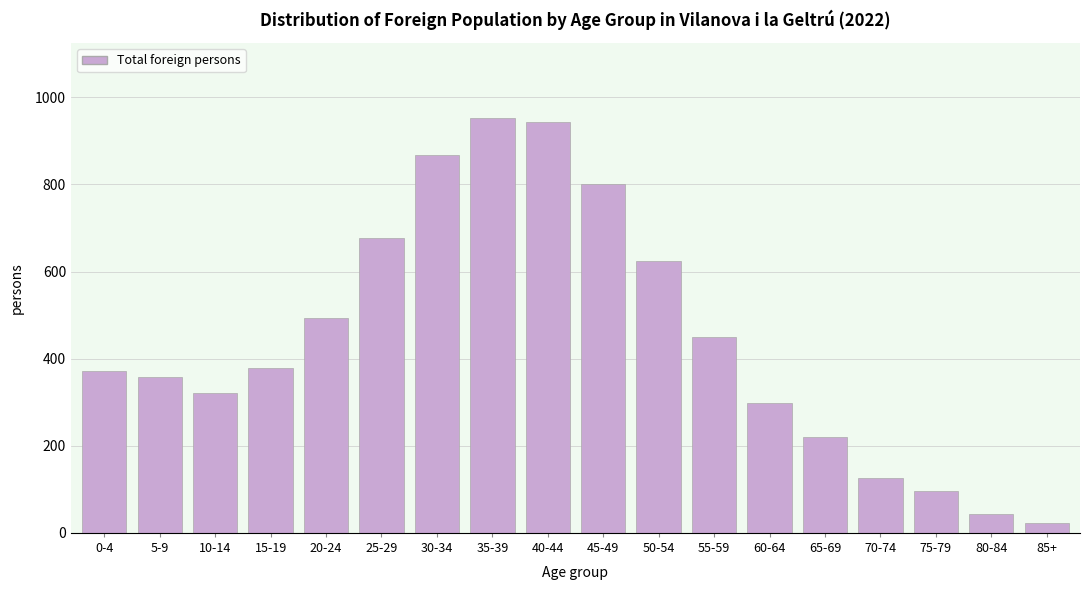

Reading right to left, transcribe all the data shown in this chart.

85+=22	80-84=43	75-79=96	70-74=125	65-69=219	60-64=299	55-59=450	50-54=623	45-49=802	40-44=943	35-39=953	30-34=867	25-29=677	20-24=493	15-19=378	10-14=320	5-9=357	0-4=371